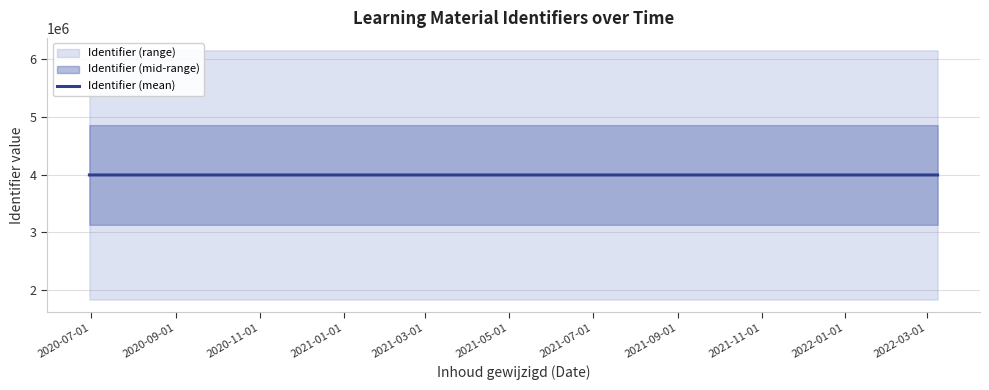

Is it true that the value at 2020-09-01 is 1852785.0?

False